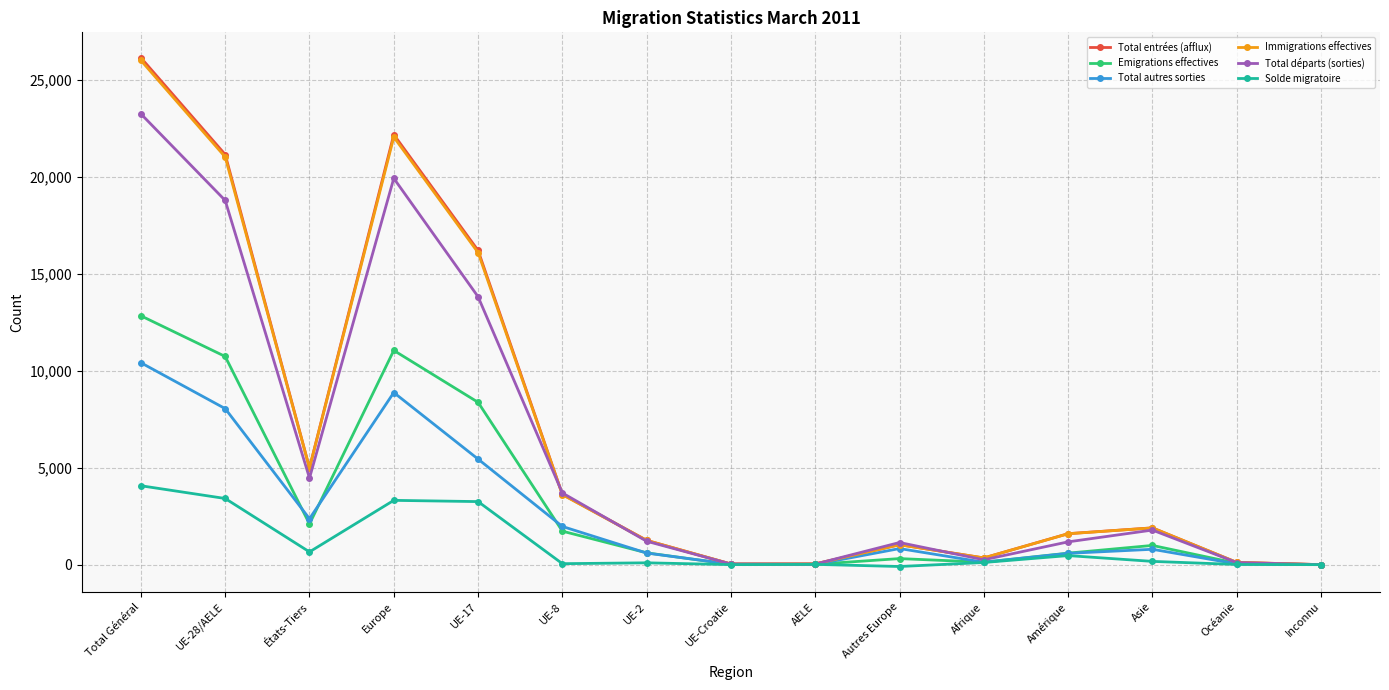

Does the chart have visible grid lines?

Yes